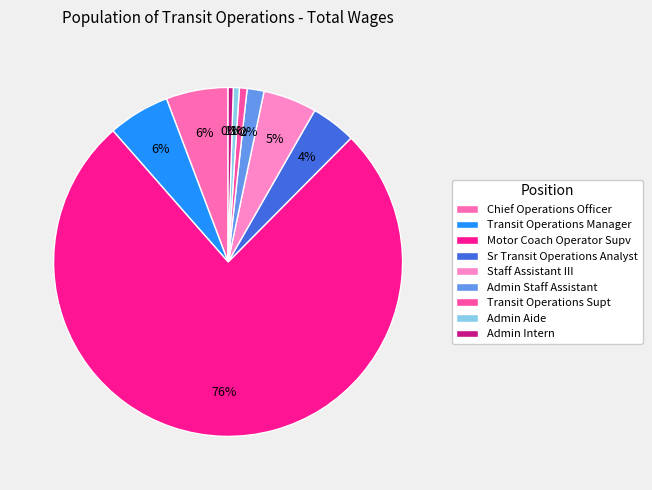

Is it true that Transit Operations Supt is 11% of the pie?

False